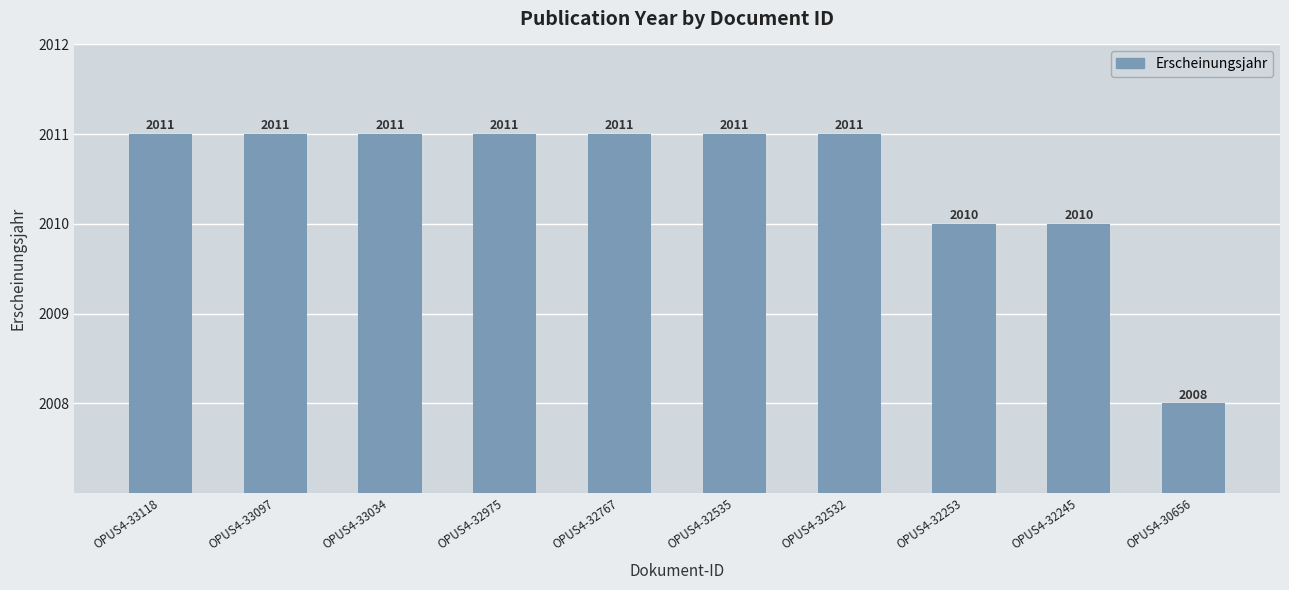

Count the number of categories in the chart.

10